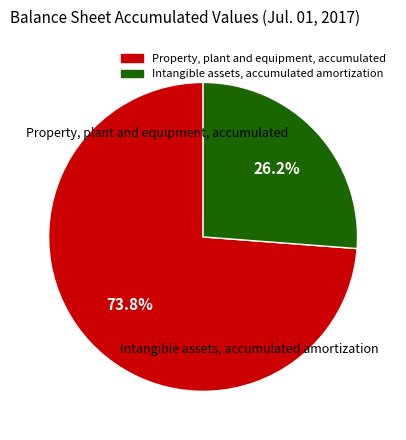

What is the smallest slice in the pie chart?

Intangible assets, accumulated amortization